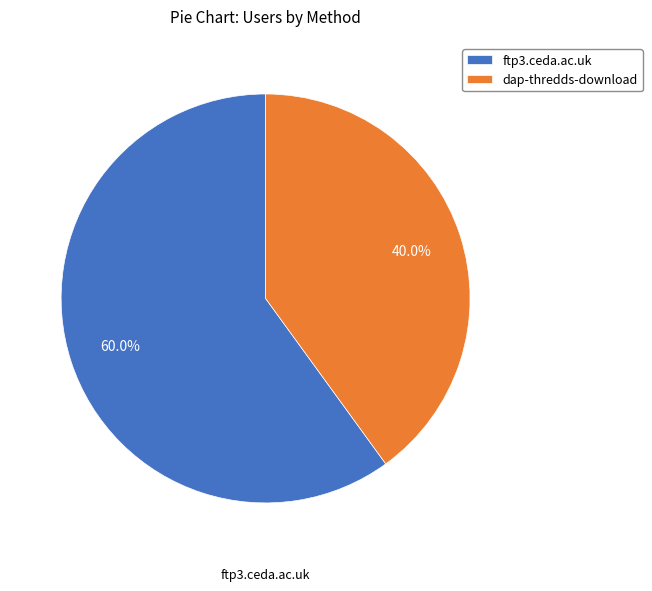

To the nearest percent, what percentage of the pie is dap-thredds-download?

40%